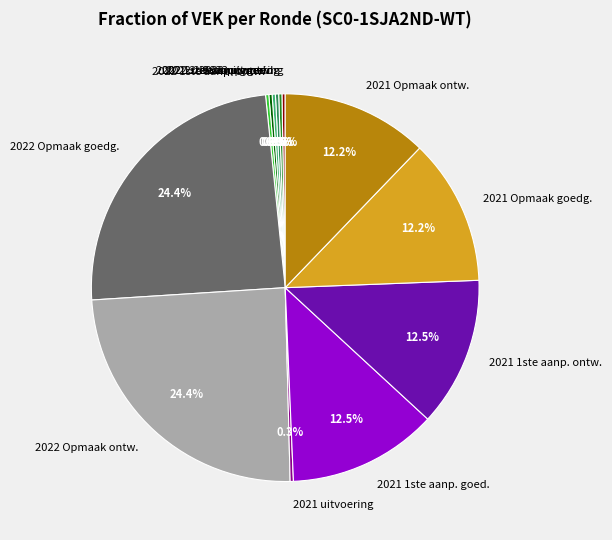

Does any single category account for the majority?

No